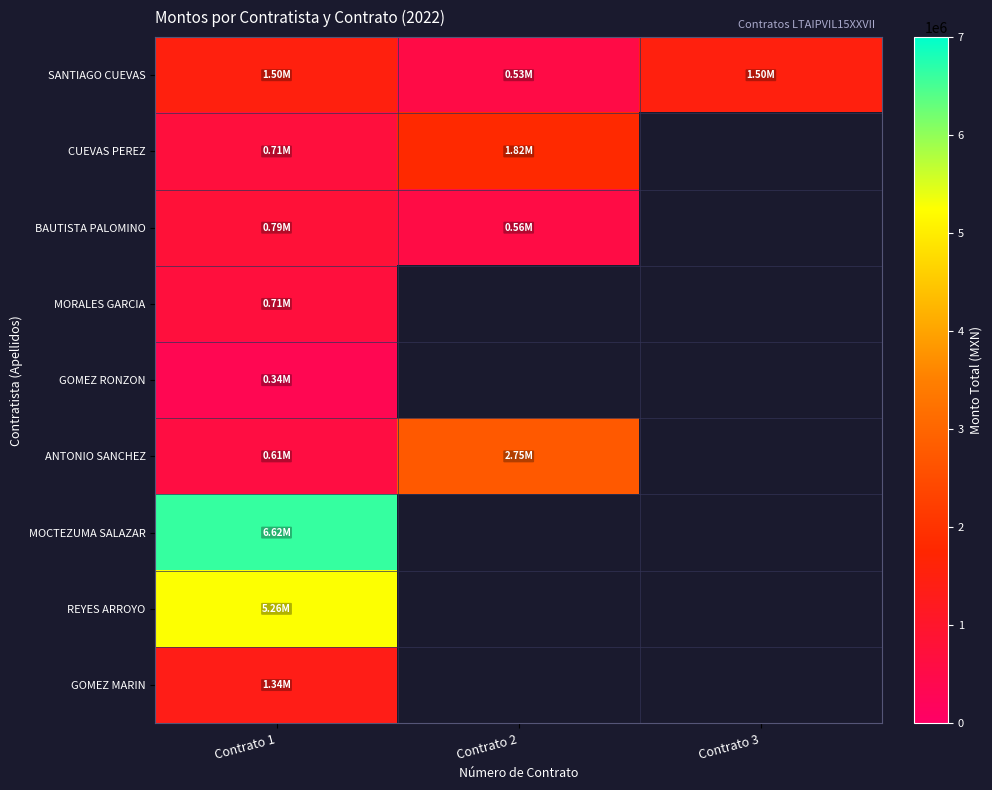

How many distinct data groups are displayed?

9